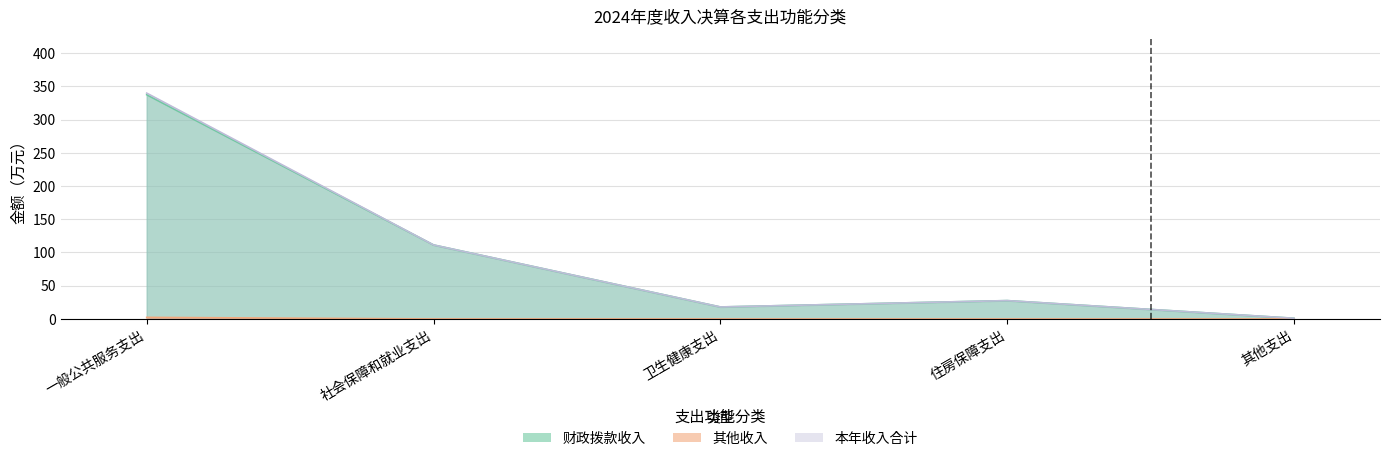

What is the approximate value of 本年收入合计 at 一般公共服务支出?

339.8